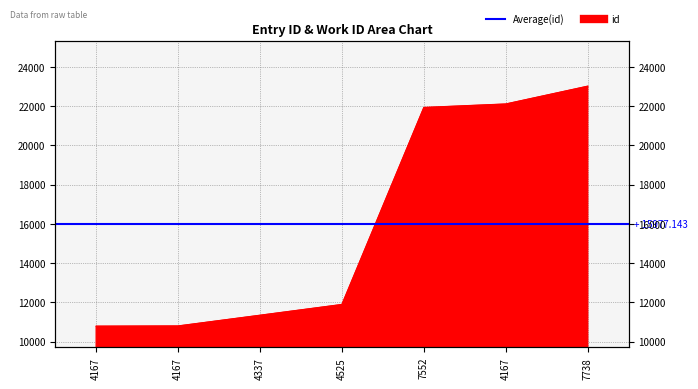

What is the average value?

15977